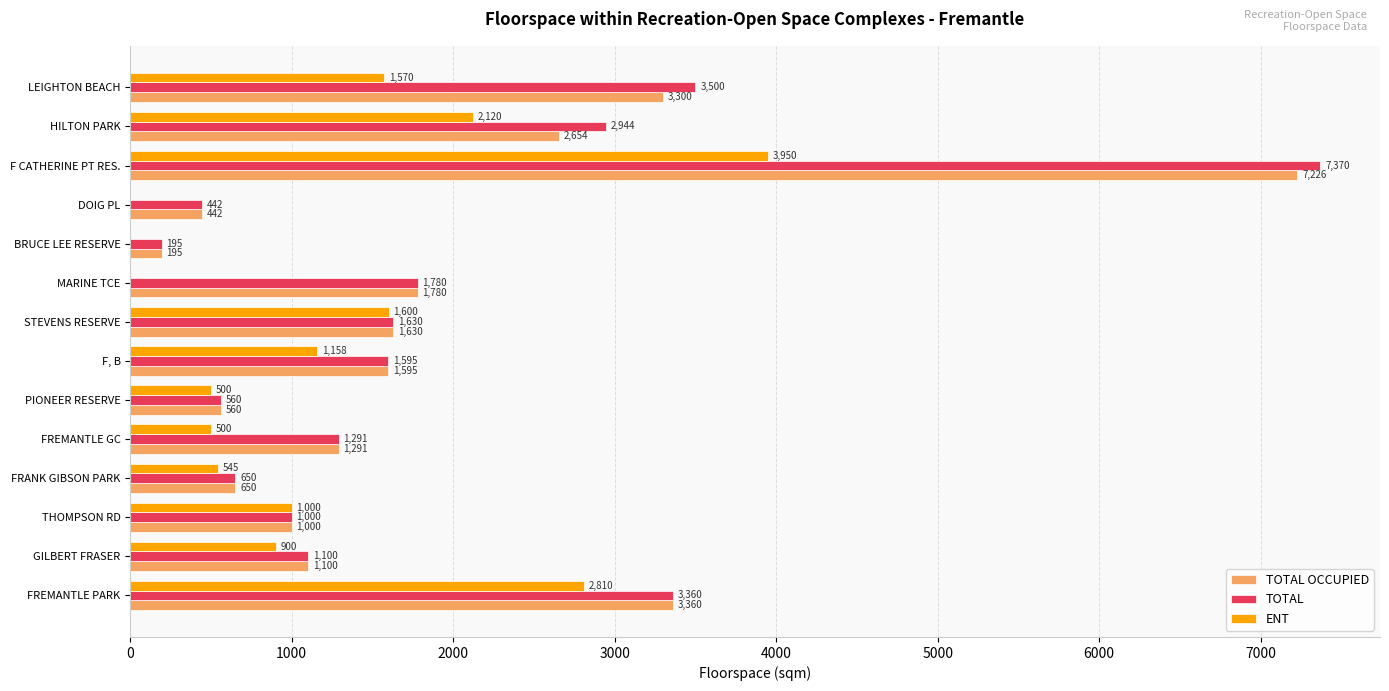

At which category is the sum across all series the highest?

F CATHERINE PT RES.